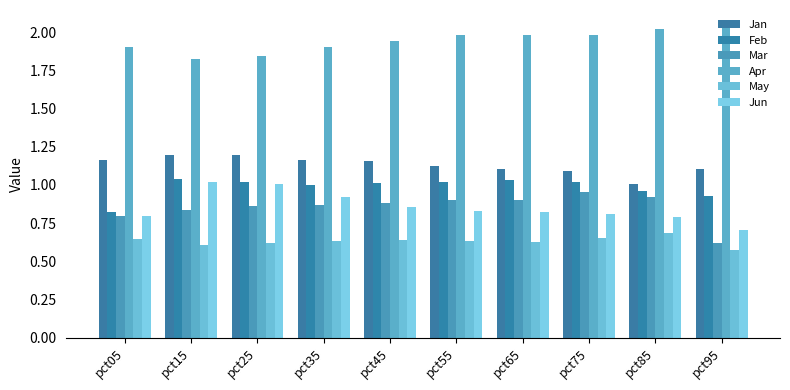

At which category is the sum across all series the highest?

pct25